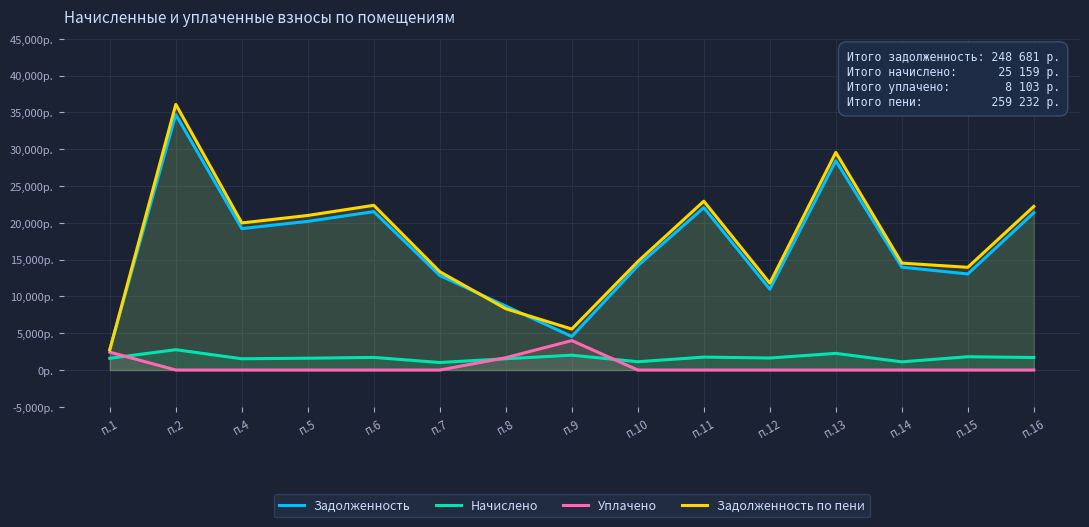

Which category has the lowest value in the Уплачено series?

п.2